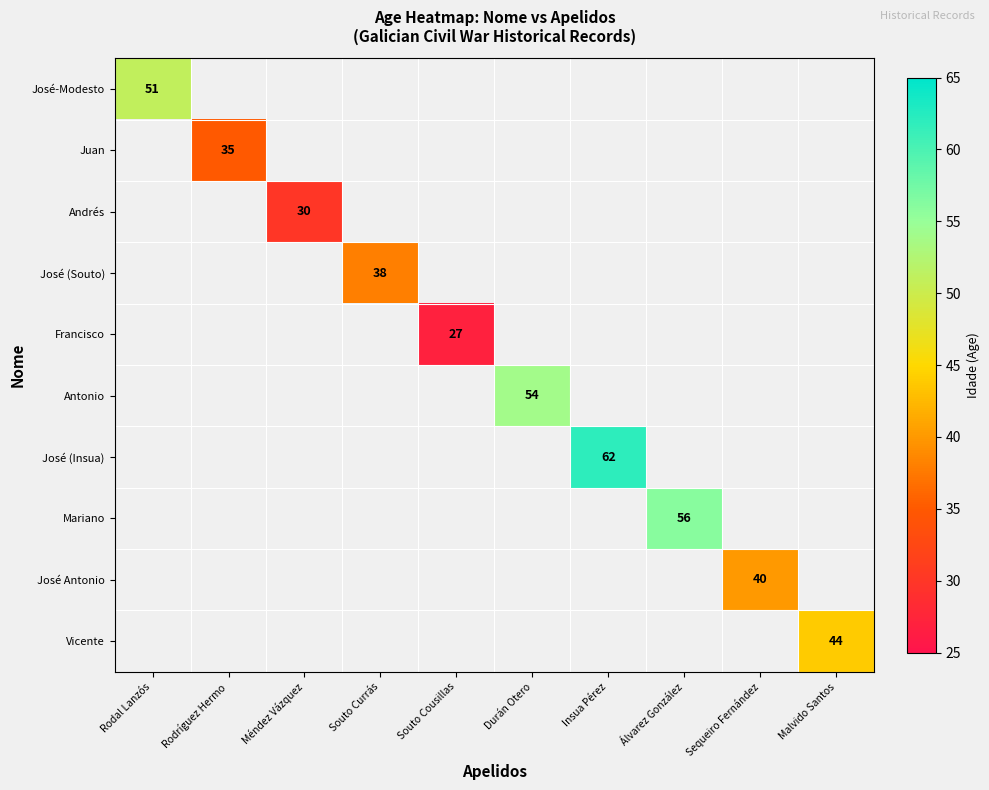

Is the value of Juan at Rodríguez Hermo greater than the value of José Antonio at Durán Otero?

Yes